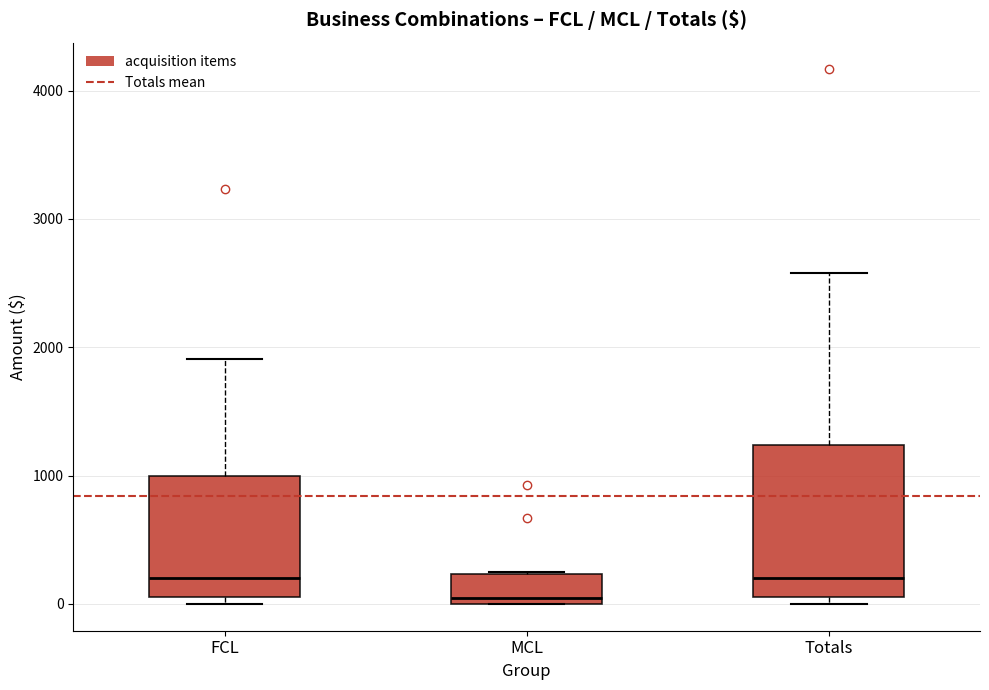

Which box's median line is the lowest?

MCL